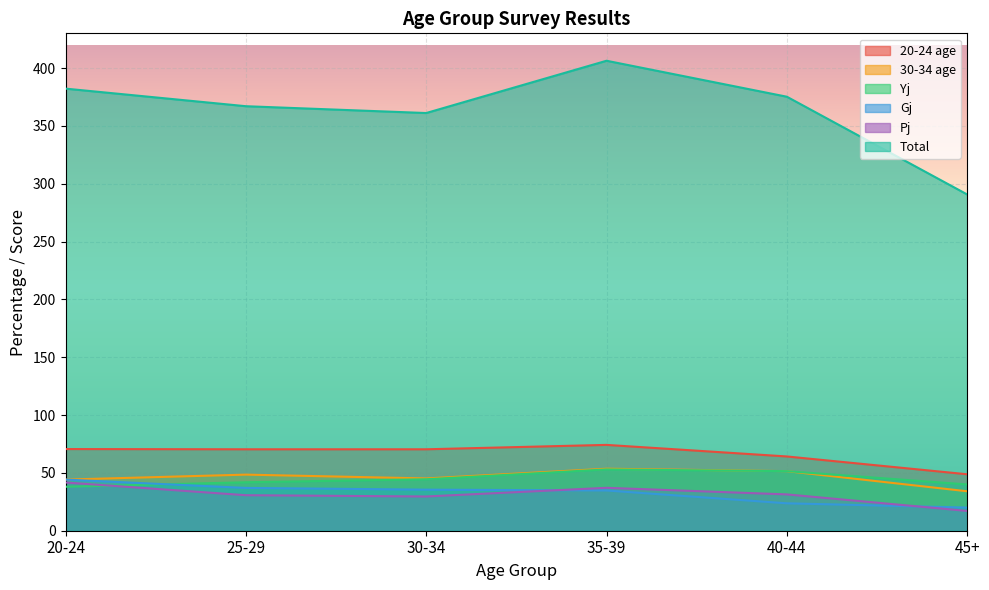

How many interior local peaks does the Total series have?

1